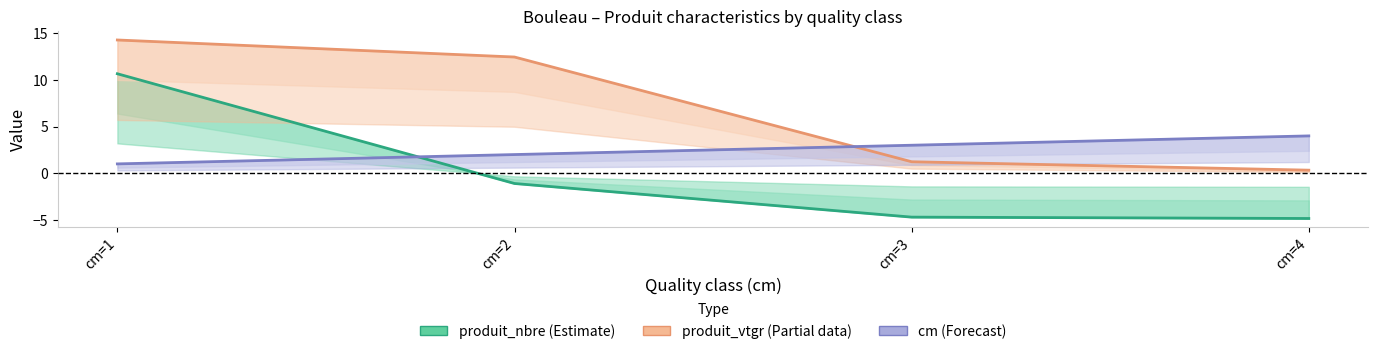

Which series has the largest range (max minus min)?

produit_nbre (Estimate)